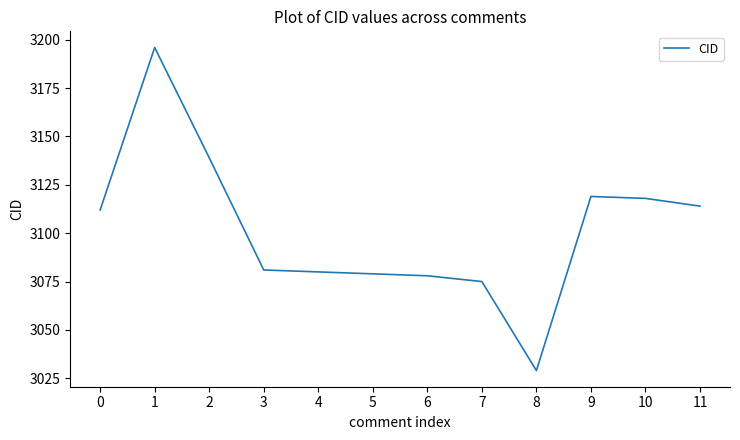

What value does the data have at 0, to the nearest 5?

3110